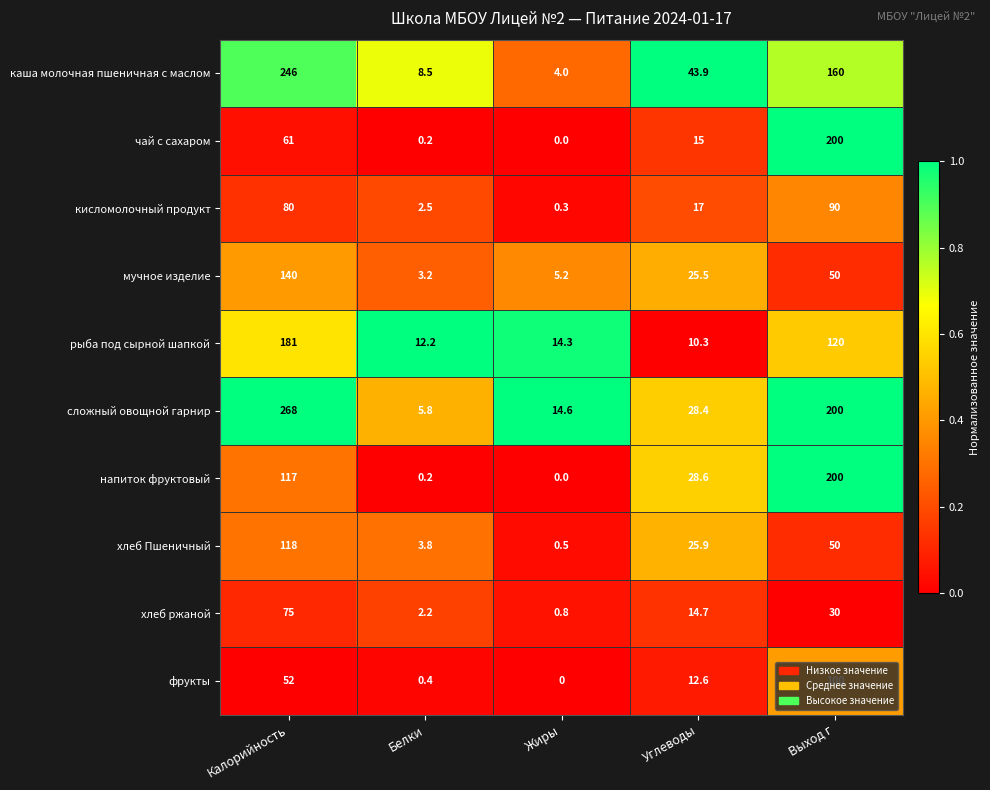

Where is сложный овощной гарнир nearest to the value 136?

Выход г